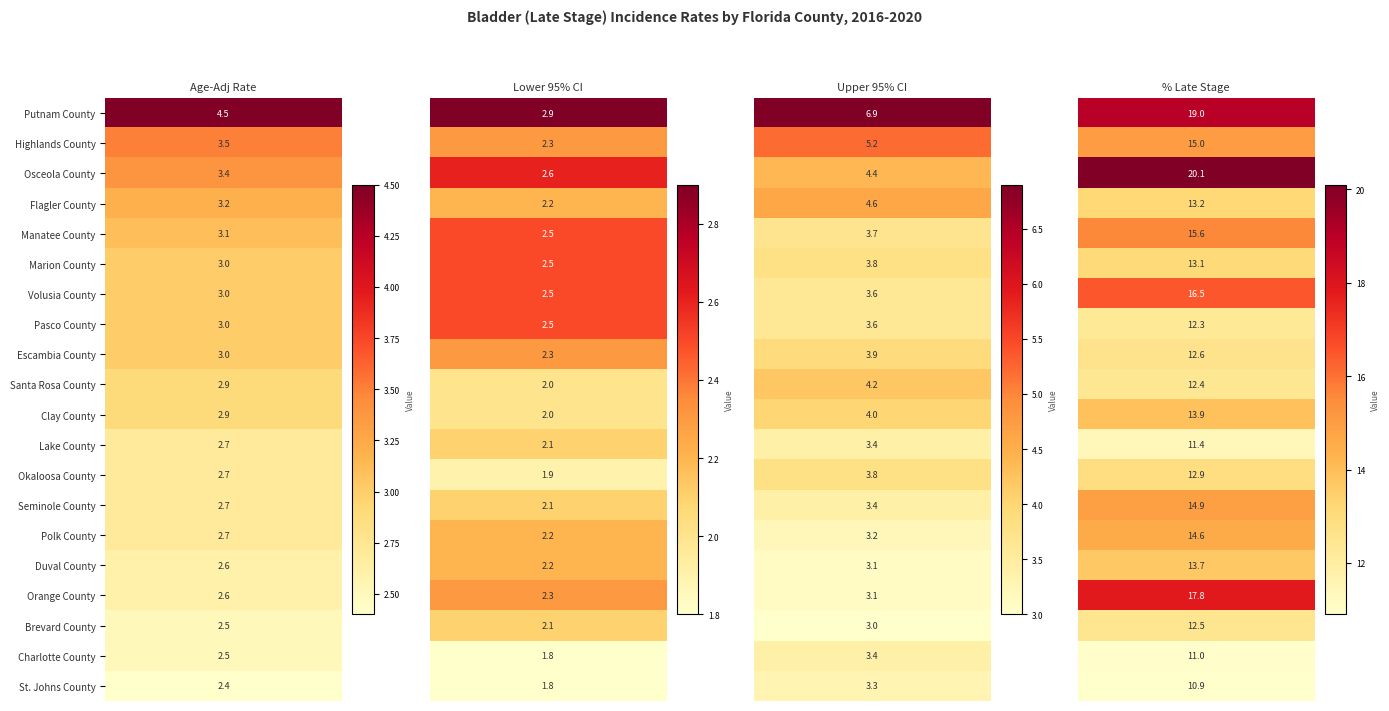

What is the sum of the Polk County values at 0 and 3?

17.3